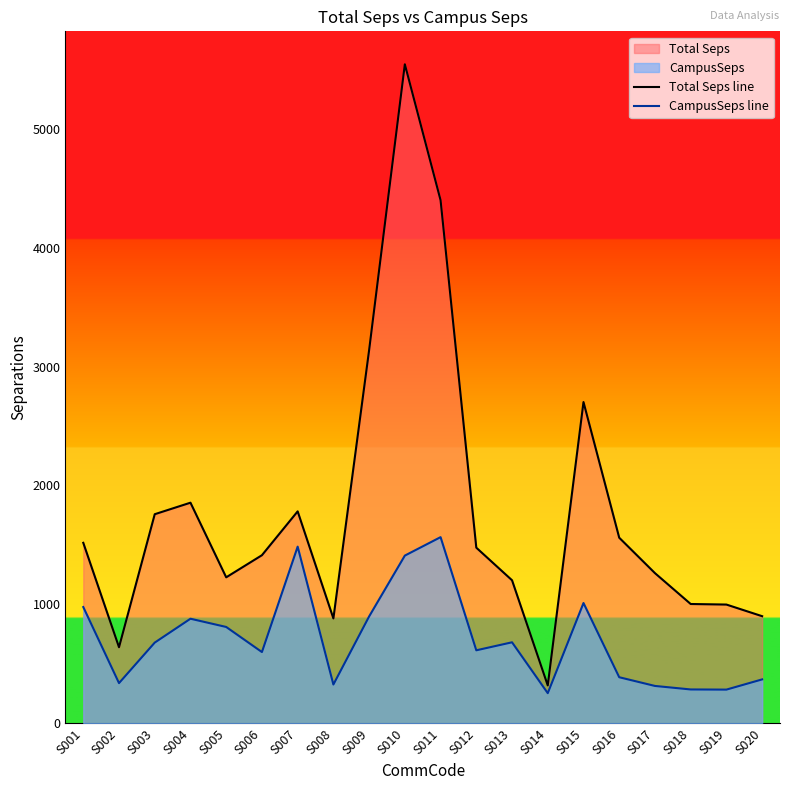

True or false: CampusSeps line and Total Seps line cross at least once.

False